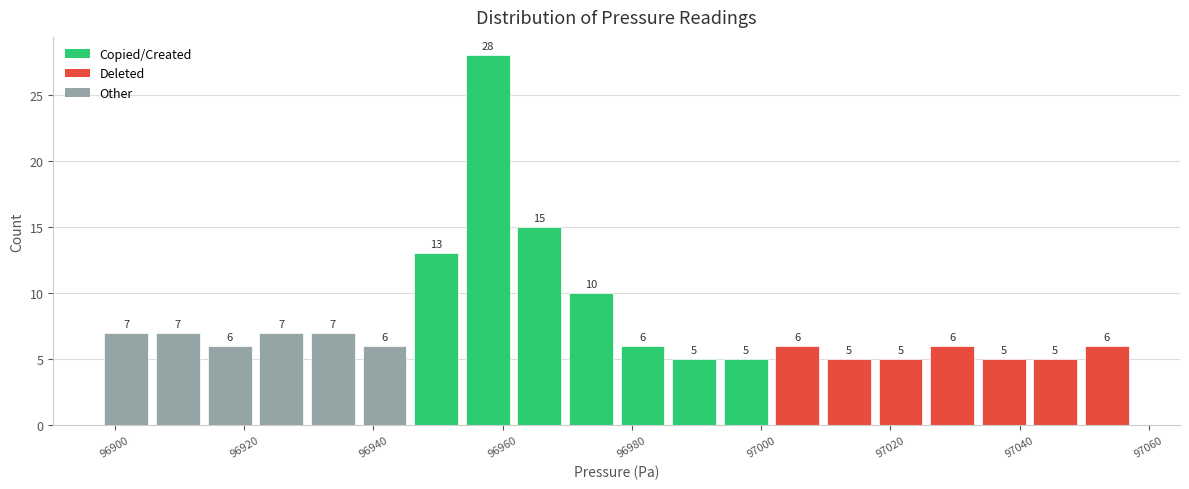

Around what value on the x-axis is the tallest bar? Give the approximate position of its centre, as read against the axis.

96958